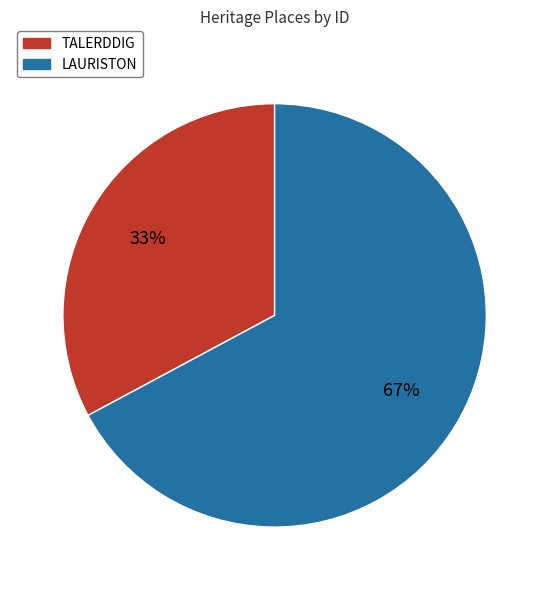

How many segments does this pie chart have?

2